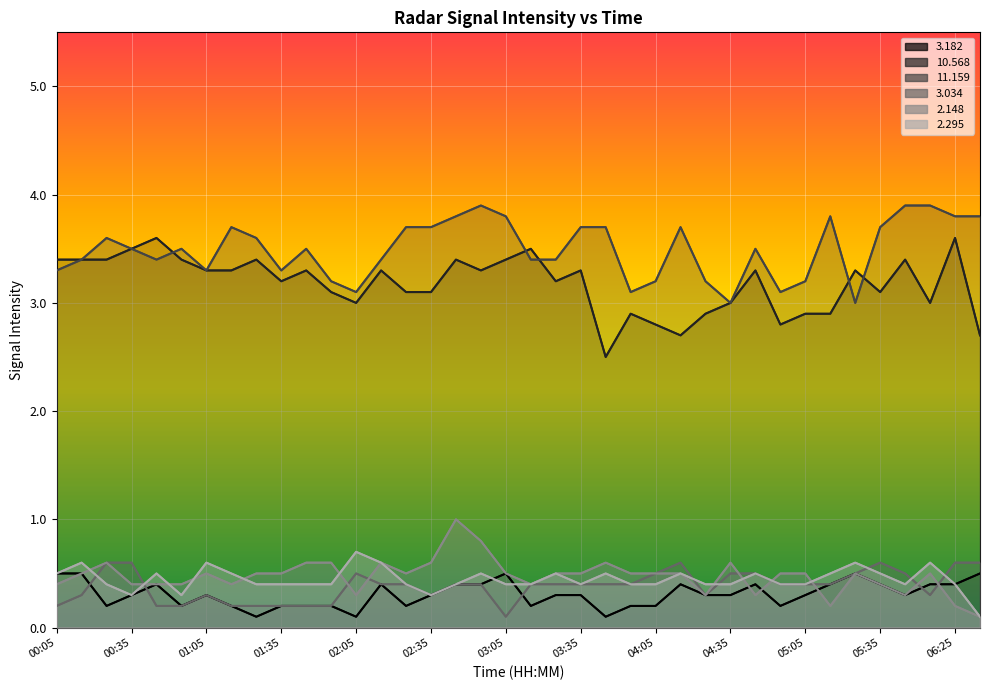

How many   2.295 values are between 0 and 1?

38